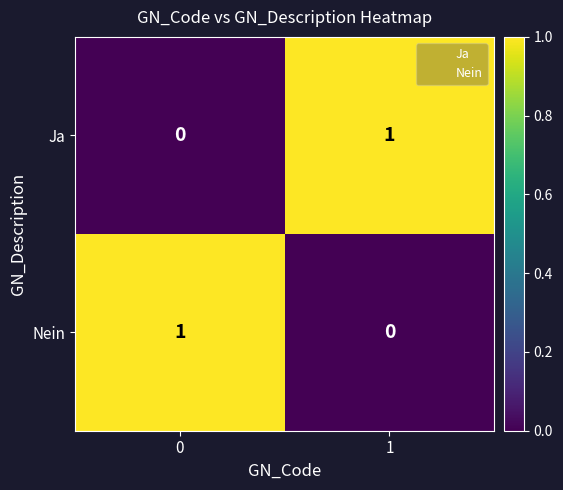

Reading left to right, transcribe all the data shown in this chart.

Ja: 0	1
Nein: 1	0